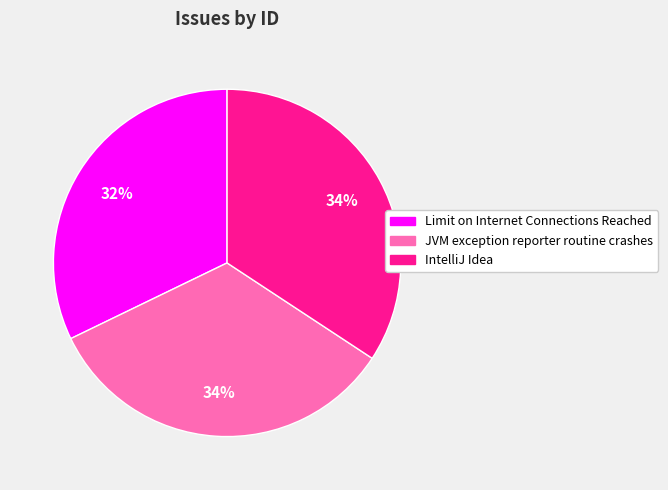

How many slices are in this pie chart?

3